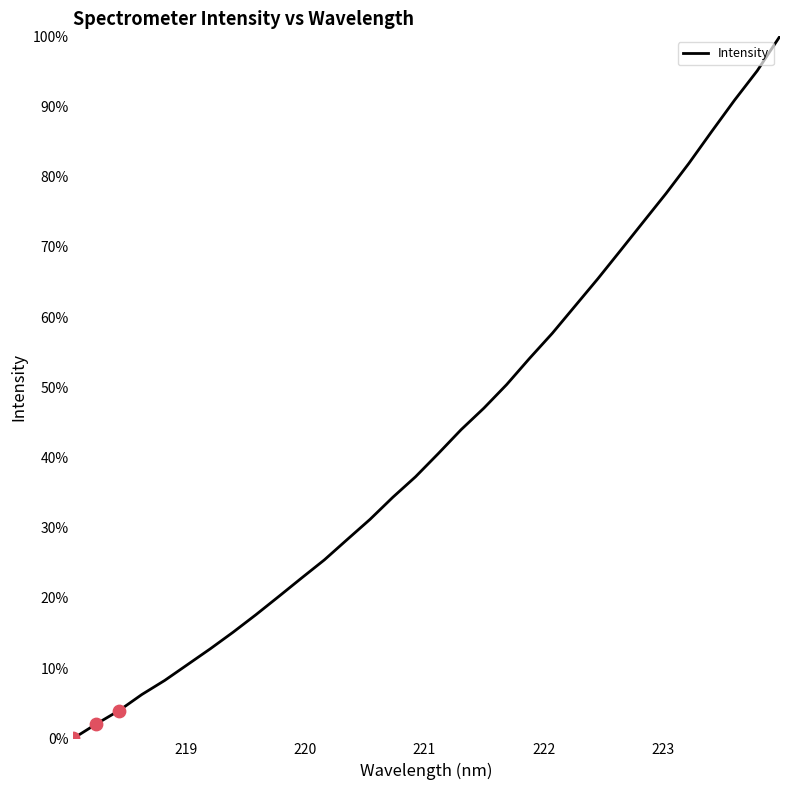

What is the maximum value shown in the chart?

100.0